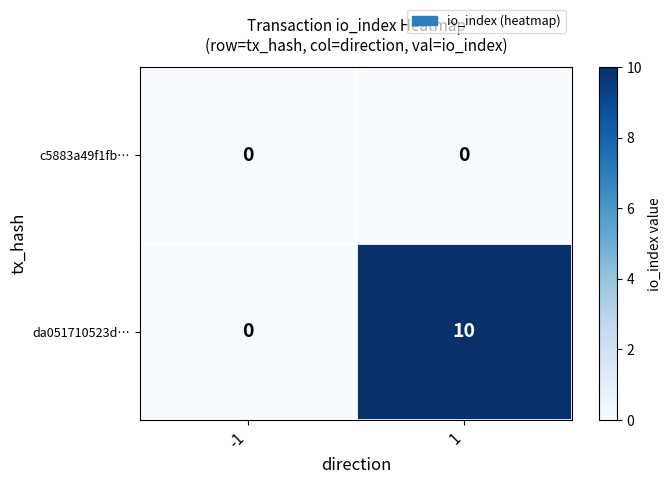

The da051710523d… series shows 16 at 1. True or false?

False